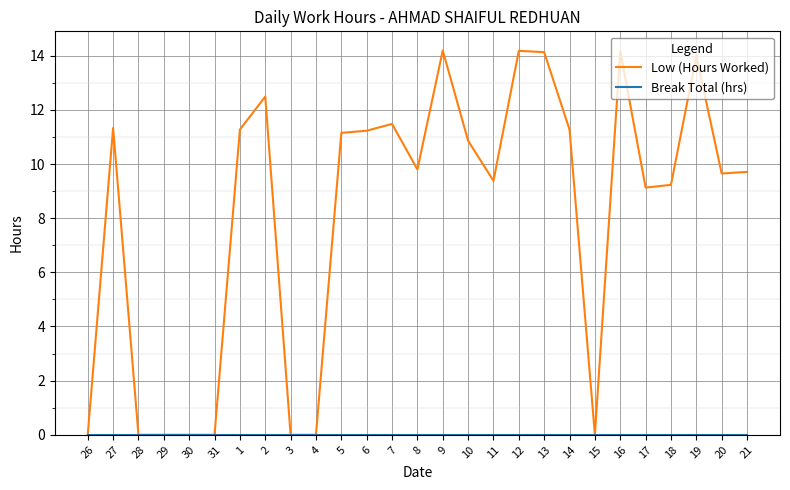

What is the maximum value for Low (Hours Worked)?

14.2